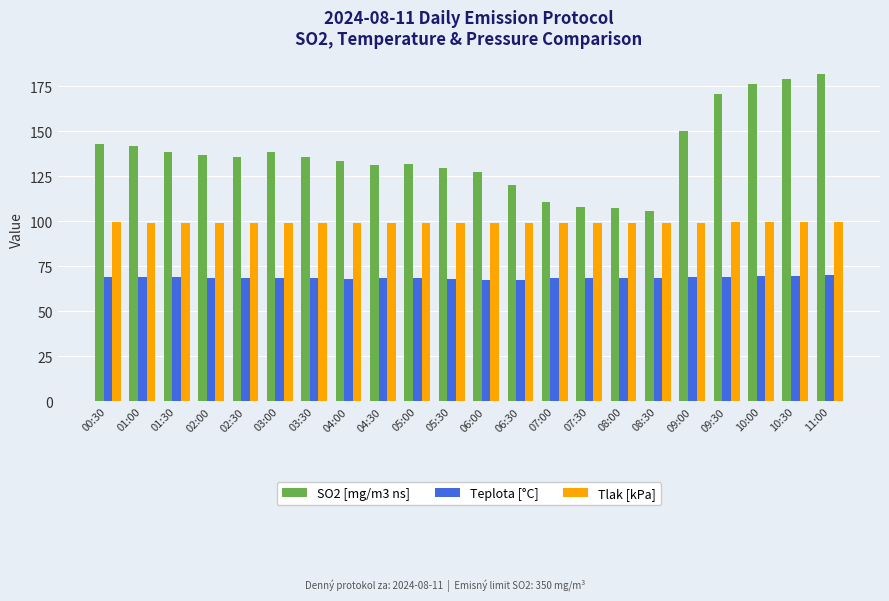

Which series has the largest range (max minus min)?

SO2 [mg/m3 ns]